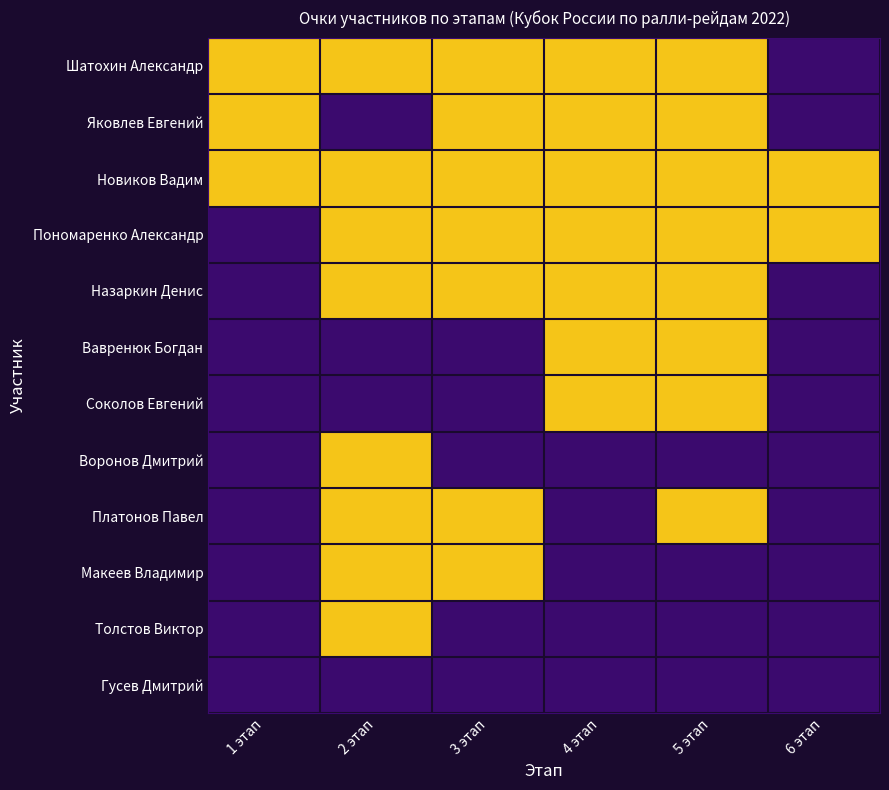

Reading left to right, what are all the values shown in this chart?

Шатохин Александр: 1 этап=1	2 этап=1	3 этап=1	4 этап=1	5 этап=1	6 этап=0
Яковлев Евгений: 1 этап=1	2 этап=0	3 этап=1	4 этап=1	5 этап=1	6 этап=0
Новиков Вадим: 1 этап=1	2 этап=1	3 этап=1	4 этап=1	5 этап=1	6 этап=1
Пономаренко Александр: 1 этап=0	2 этап=1	3 этап=1	4 этап=1	5 этап=1	6 этап=1
Назаркин Денис: 1 этап=0	2 этап=1	3 этап=1	4 этап=1	5 этап=1	6 этап=0
Вавренюк Богдан: 1 этап=0	2 этап=0	3 этап=0	4 этап=1	5 этап=1	6 этап=0
Соколов Евгений: 1 этап=0	2 этап=0	3 этап=0	4 этап=1	5 этап=1	6 этап=0
Воронов Дмитрий: 1 этап=0	2 этап=1	3 этап=0	4 этап=0	5 этап=0	6 этап=0
Платонов Павел: 1 этап=0	2 этап=1	3 этап=1	4 этап=0	5 этап=1	6 этап=0
Макеев Владимир: 1 этап=0	2 этап=1	3 этап=1	4 этап=0	5 этап=0	6 этап=0
Толстов Виктор: 1 этап=0	2 этап=1	3 этап=0	4 этап=0	5 этап=0	6 этап=0
Гусев Дмитрий: 1 этап=0	2 этап=0	3 этап=0	4 этап=0	5 этап=0	6 этап=0